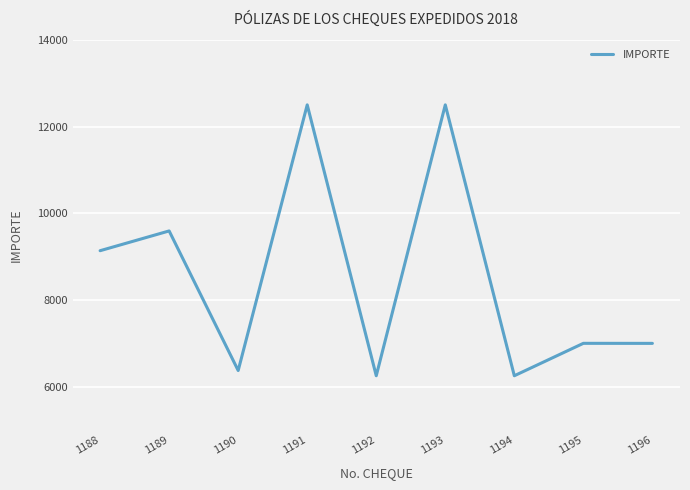

True or false: the data shows 9137.9 at 1188.

True